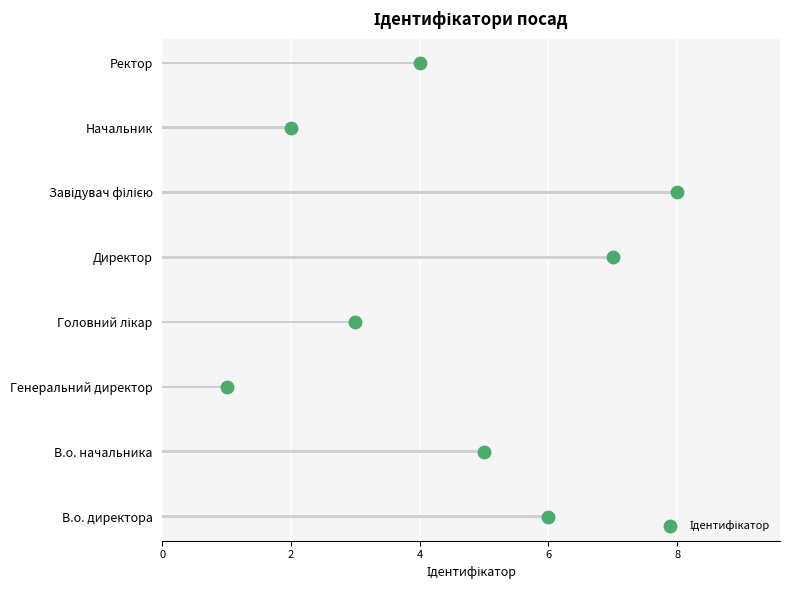

What is the change in value from 0 to 8?

+4